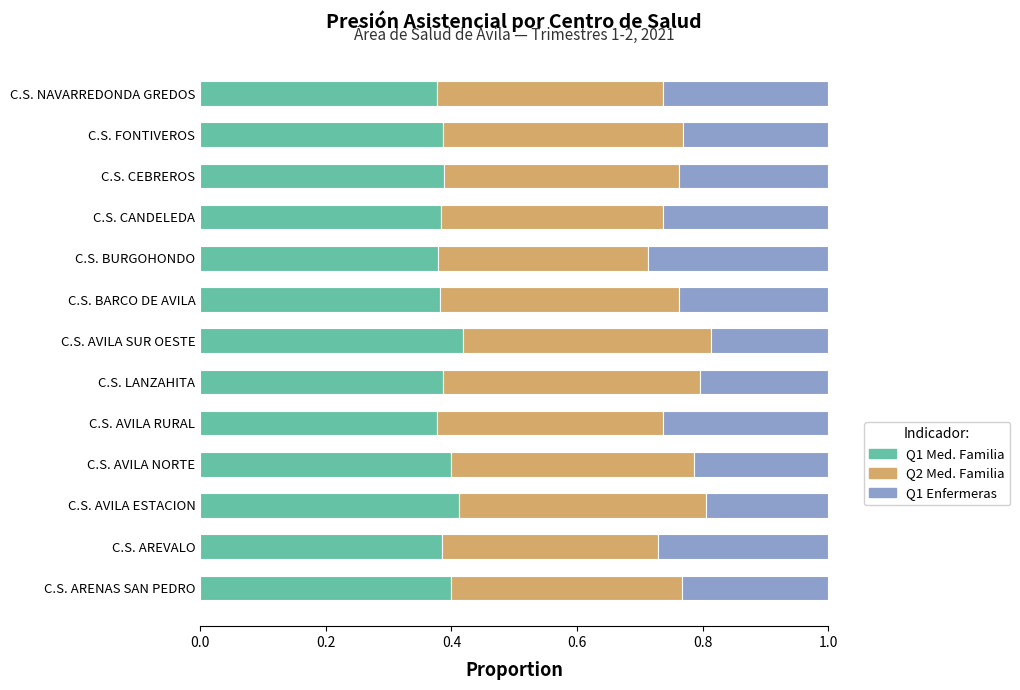

Is it true that Q1 Med. Familia equals 0.5 at C.S. BARCO DE AVILA?

False